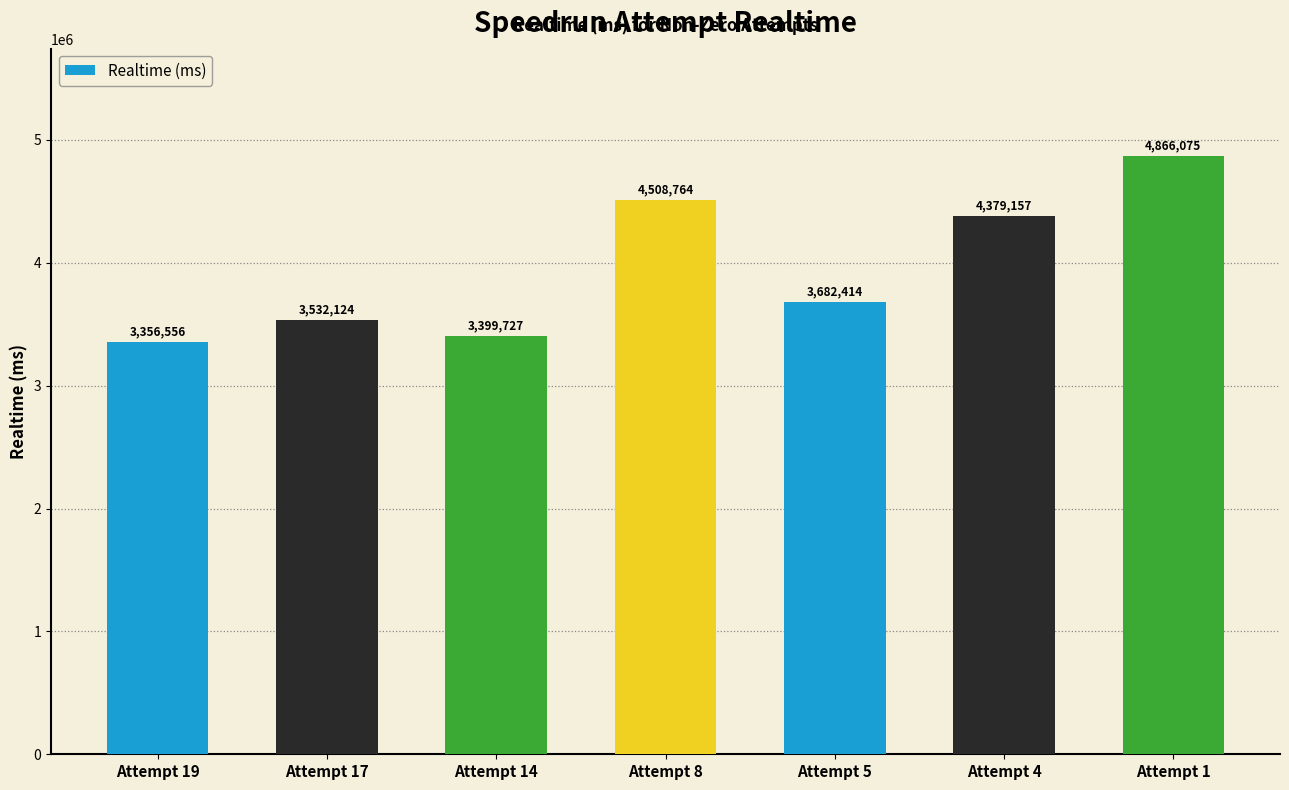

What is the sum of the values at Attempt 5 and Attempt 17?

7214538